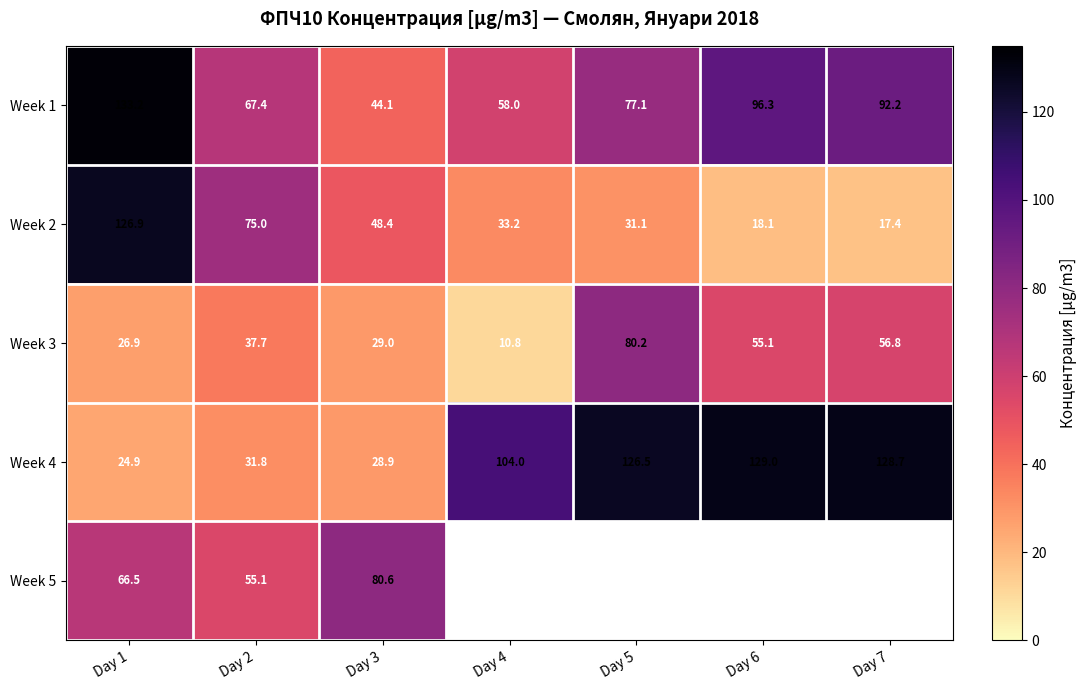

Which series has the widest spread of values?

Week 2